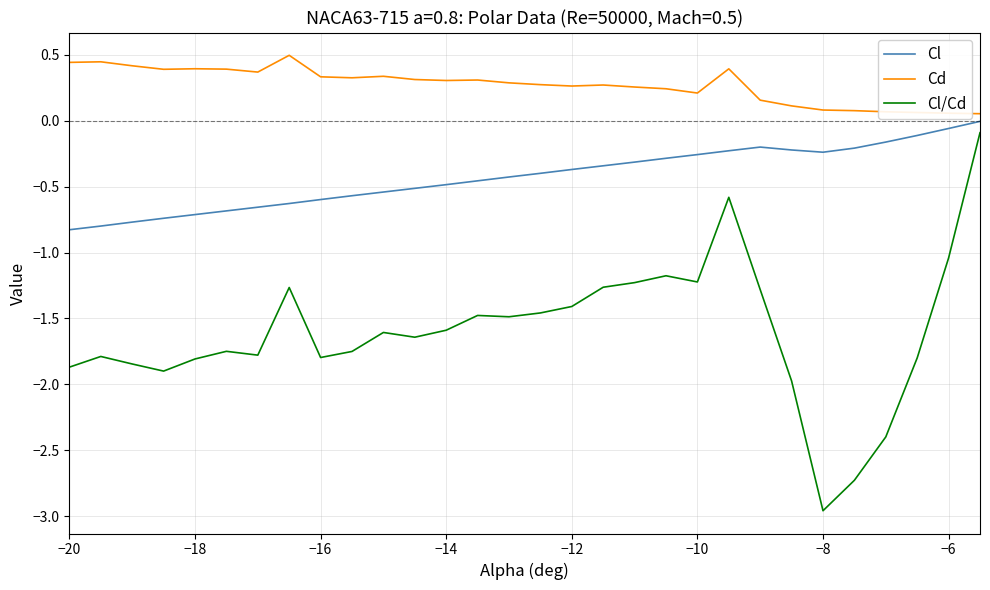

Count the number of categories in the chart.

30